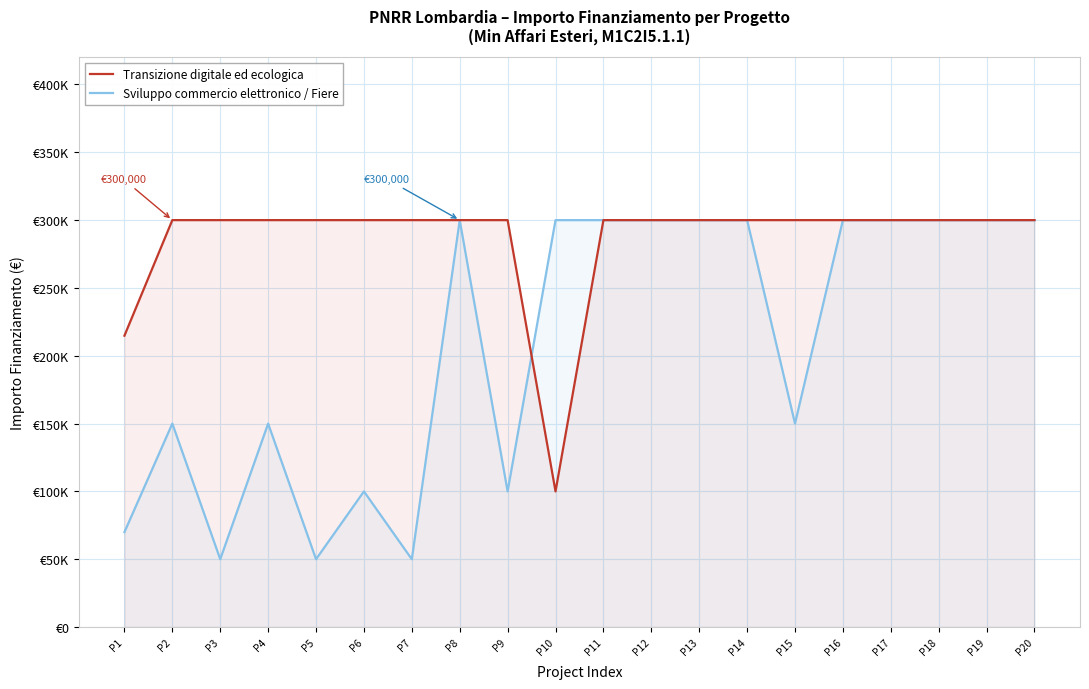

What is the value of the Sviluppo commercio elettronico / Fiere point at the 19th from the left?

300000